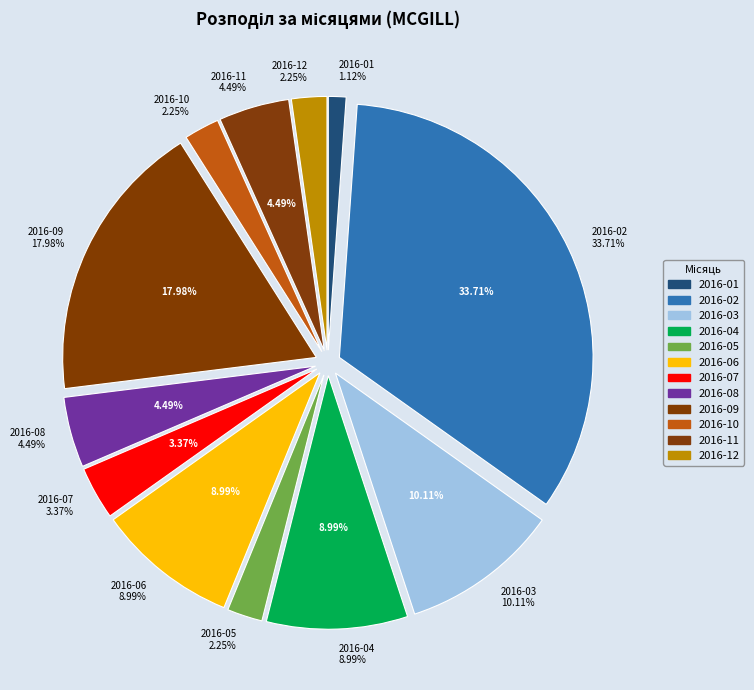

The 2016-10 slice represents 2% of the pie. True or false?

True